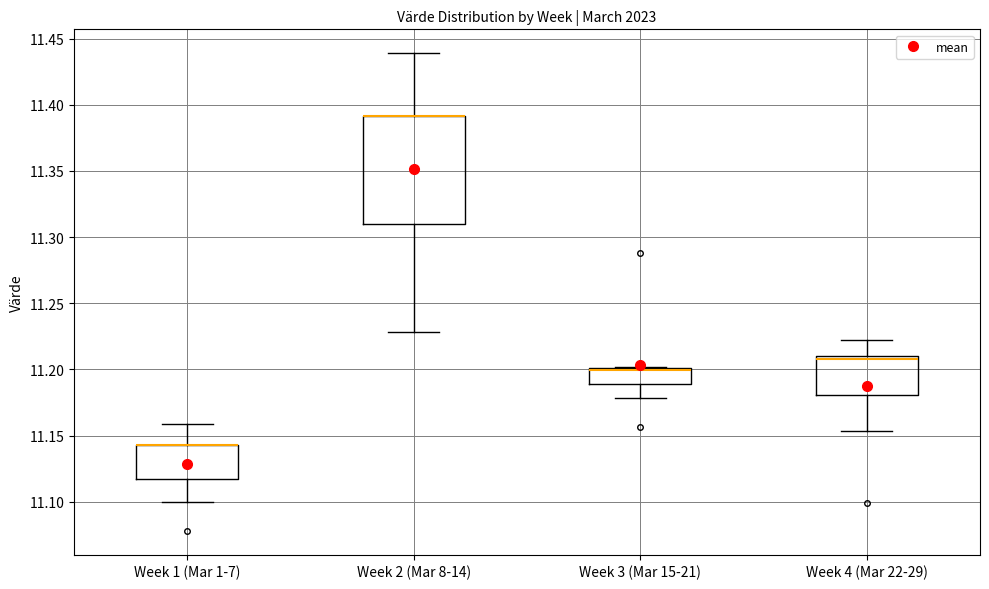

Comparing the boxes themselves (not the whiskers), which one is the tallest?

Week 2 (Mar 8-14)